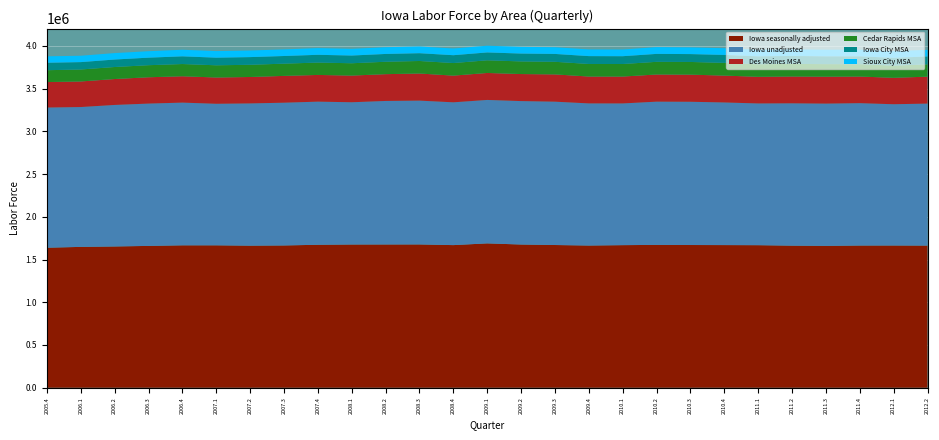

Reading left to right, extract all data points from this chart.

Iowa seasonally adjusted: 2005.4=1638425.0	2006.1=1648029.0	2006.2=1653017.0	2006.3=1659577.0	2006.4=1666338.0	2007.1=1666438.0	2007.2=1662438.0	2007.3=1664823.0	2007.4=1672886.0	2008.1=1675912.0	2008.2=1676384.0	2008.3=1676833.0	2008.4=1668858.0	2009.1=1689084.0	2009.2=1675783.0	2009.3=1669930.0	2009.4=1663933.0	2010.1=1668399.0	2010.2=1671449.0	2010.3=1669883.0	2010.4=1669140.0	2011.1=1668000.0	2011.2=1662528.0	2011.3=1659829.0	2011.4=1663939.0	2012.1=1664336.0	2012.2=1663375.0
Iowa unadjusted: 2005.4=1640201.0	2006.1=1636442.0	2006.2=1655944.0	2006.3=1665342.0	2006.4=1669959.0	2007.1=1656146.0	2007.2=1664343.0	2007.3=1670387.0	2007.4=1674771.0	2008.1=1664526.0	2008.2=1679292.0	2008.3=1682702.0	2008.4=1670851.0	2009.1=1678490.0	2009.2=1678328.0	2009.3=1677345.0	2009.4=1663010.0	2010.1=1658180.0	2010.2=1675988.0	2010.3=1676268.0	2010.4=1668926.0	2011.1=1658395.0	2011.2=1665379.0	2011.3=1664732.0	2011.4=1665862.0	2012.1=1652975.0	2012.2=1661379.0
Des Moines MSA: 2005.4=298093.7	2006.1=299294.3	2006.2=303308.0	2006.3=308005.3	2006.4=308320.7	2007.1=307605.0	2007.2=309291.3	2007.3=313787.3	2007.4=312460.3	2008.1=312263.3	2008.2=313585.0	2008.3=317314.0	2008.4=312368.7	2009.1=315690.0	2009.2=316390.0	2009.3=319203.3	2009.4=314514.7	2010.1=314622.7	2010.2=317867.0	2010.3=317465.7	2010.4=314312.7	2011.1=311959.3	2011.2=314037.3	2011.3=315236.0	2011.4=311593.7	2012.1=309268.0	2012.2=315259.0
Cedar Rapids MSA: 2005.4=138714.7	2006.1=140072.7	2006.2=140618.7	2006.3=141213.0	2006.4=143145.3	2007.1=142775.7	2007.2=142900.0	2007.3=143099.3	2007.4=144751.7	2008.1=144122.0	2008.2=145105.3	2008.3=146521.7	2008.4=147219.0	2009.1=148109.0	2009.2=147788.3	2009.3=147356.7	2009.4=147002.7	2010.1=146690.7	2010.2=148125.0	2010.3=148301.0	2010.4=148825.3	2011.1=146983.3	2011.2=147485.7	2011.3=146837.3	2011.4=144487.7	2012.1=142424.0	2012.2=144169.0
Iowa City MSA: 2005.4=87330.7	2006.1=86318.0	2006.2=87560.7	2006.3=88076.0	2006.4=90084.7	2007.1=89235.3	2007.2=89772.3	2007.3=89490.3	2007.4=90816.3	2008.1=90298.3	2008.2=91206.0	2008.3=91084.3	2008.4=91657.0	2009.1=92020.0	2009.2=92006.7	2009.3=91985.7	2009.4=91913.3	2010.1=91380.7	2010.2=92838.3	2010.3=92158.7	2010.4=93016.3	2011.1=92303.0	2011.2=92729.3	2011.3=91017.7	2011.4=91921.3	2012.1=91139.0	2012.2=92187.0
Sioux City MSA: 2005.4=75228.7	2006.1=74635.7	2006.2=75414.3	2006.3=75582.3	2006.4=77081.3	2007.1=76969.7	2007.2=77327.3	2007.3=77332.0	2007.4=78365.3	2008.1=78167.3	2008.2=78911.0	2008.3=78718.3	2008.4=78409.3	2009.1=78821.3	2009.2=78259.7	2009.3=78366.7	2009.4=78316.0	2010.1=78367.7	2010.2=79309.7	2010.3=78388.3	2010.4=78258.3	2011.1=76900.7	2011.2=77191.7	2011.3=77934.3	2011.4=77801.0	2012.1=77304.7	2012.2=77835.0